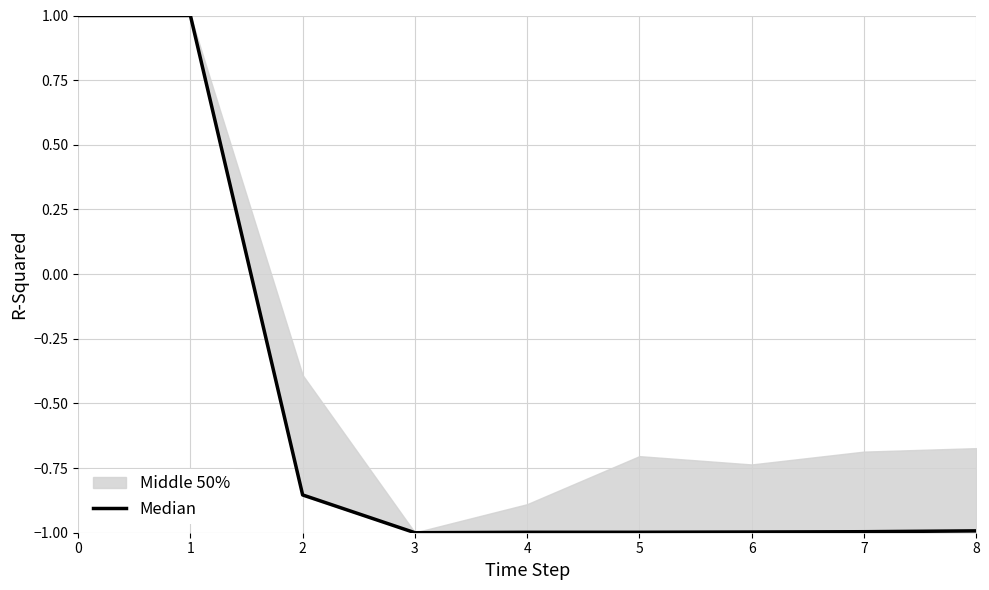

How many values exceed 0?

2